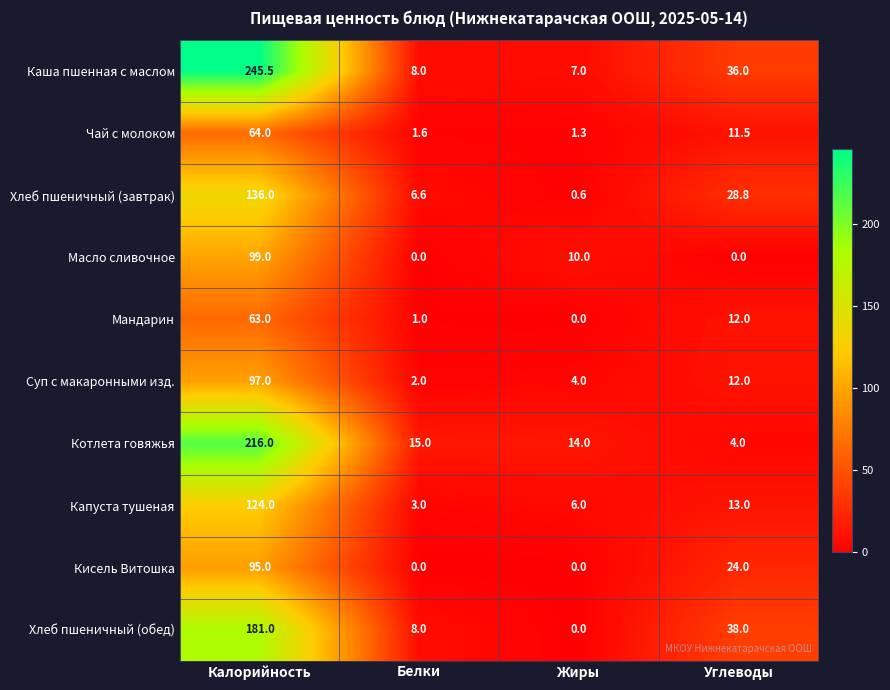

What is the sum of all Мандарин values?

76.0